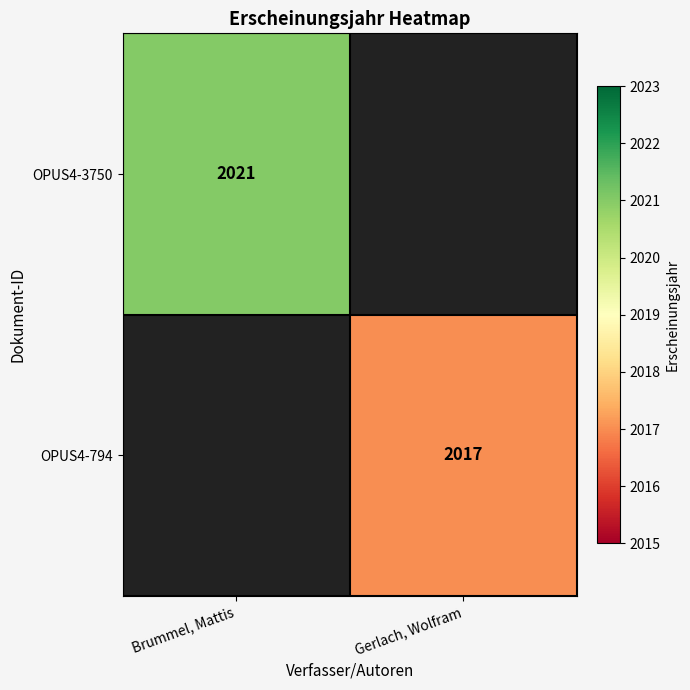

Which label corresponds to the largest value in the chart?

Brummel, Mattis